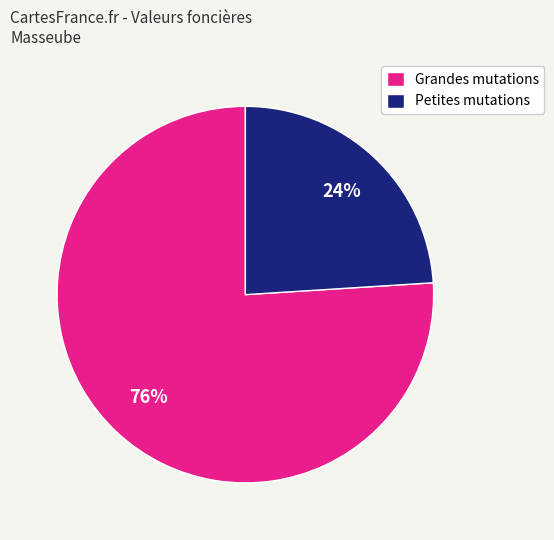

To the nearest percent, what portion does Grandes mutations represent?

76%